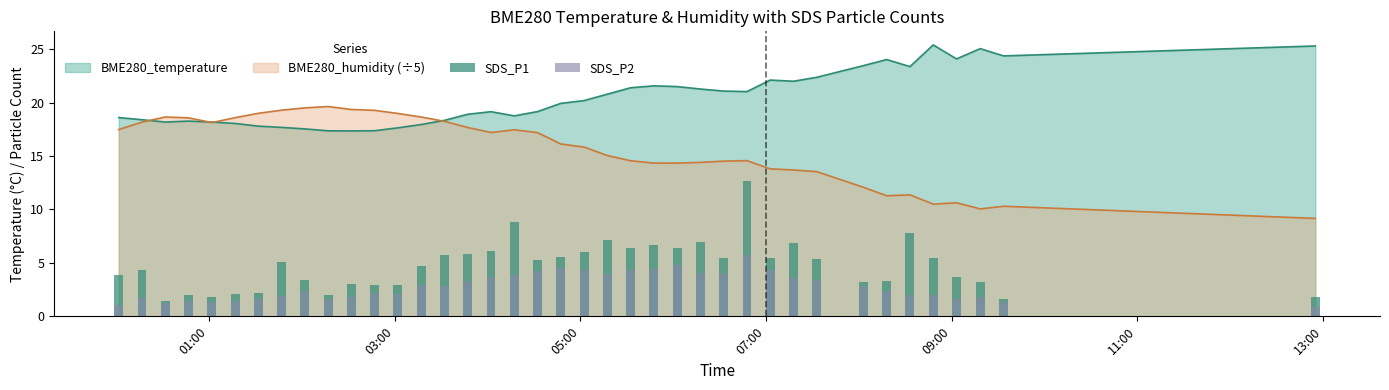

What is the highest value of the BME280_humidity (÷5) series?

19.6